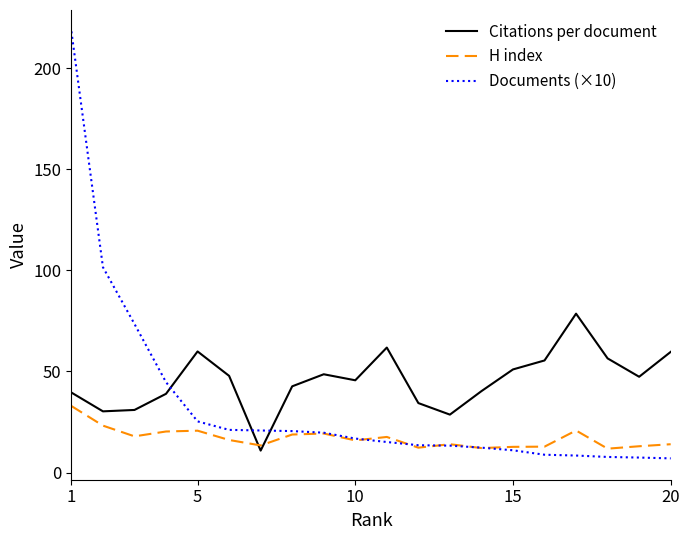

Rank the series by their average value, from lowest to highest.

H index, Documents (×10), Citations per document